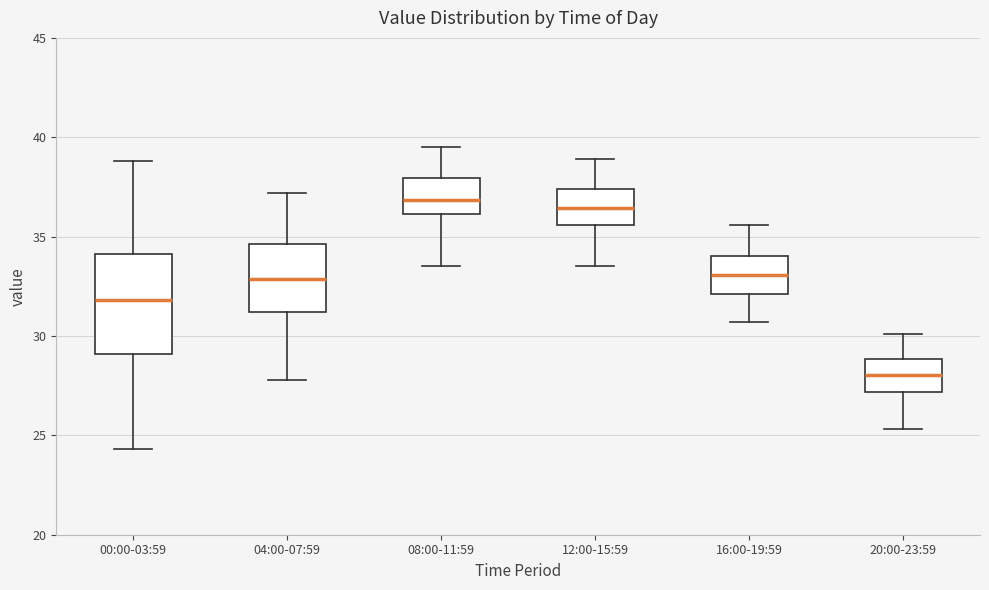

Which box is the tallest, from its lower edge to its upper edge?

00:00-03:59